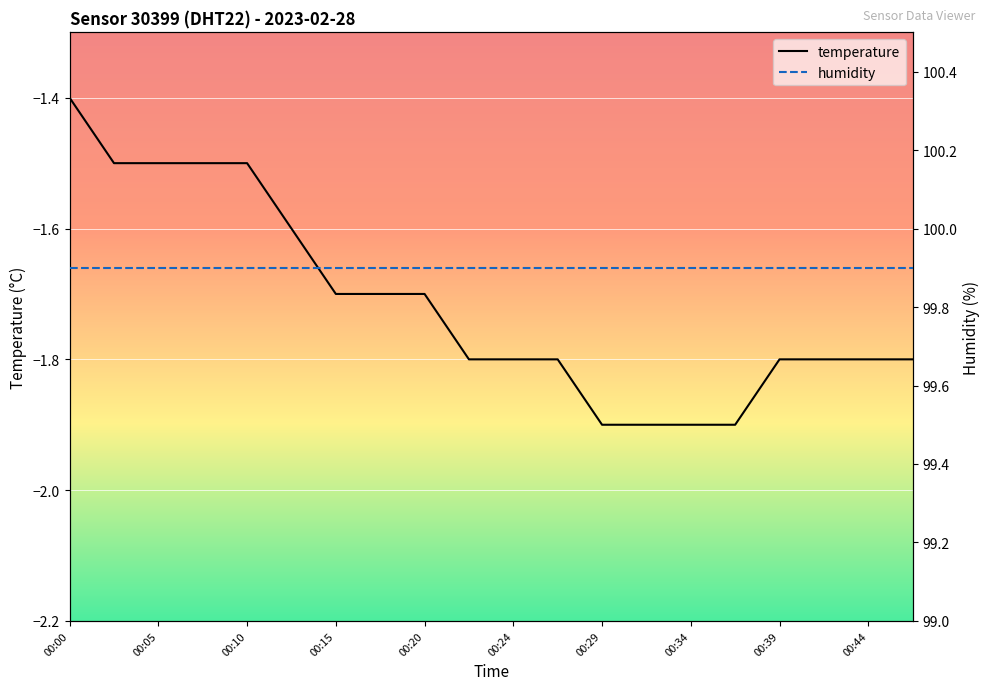

Rank the series by their average value, from highest to lowest.

humidity, temperature